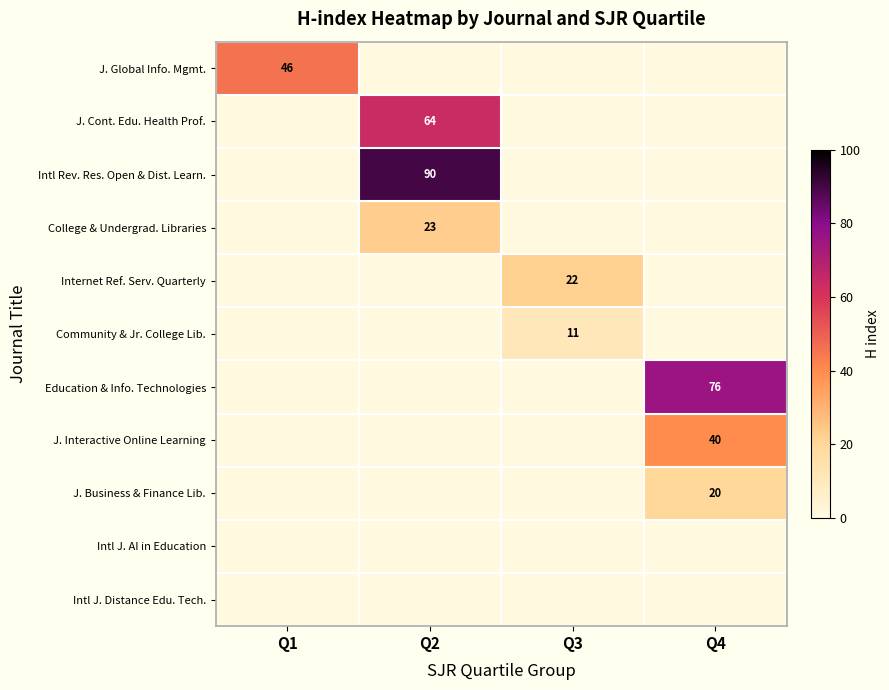

Is it true that J. Cont. Edu. Health Prof. equals 111 at Q2?

False